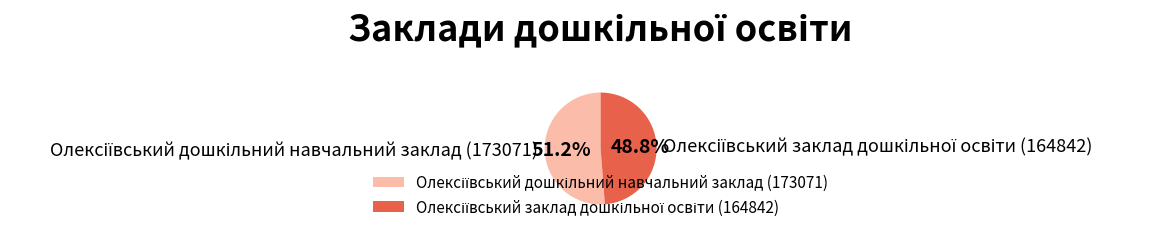

To the nearest percent, what is the average slice percentage?

50%